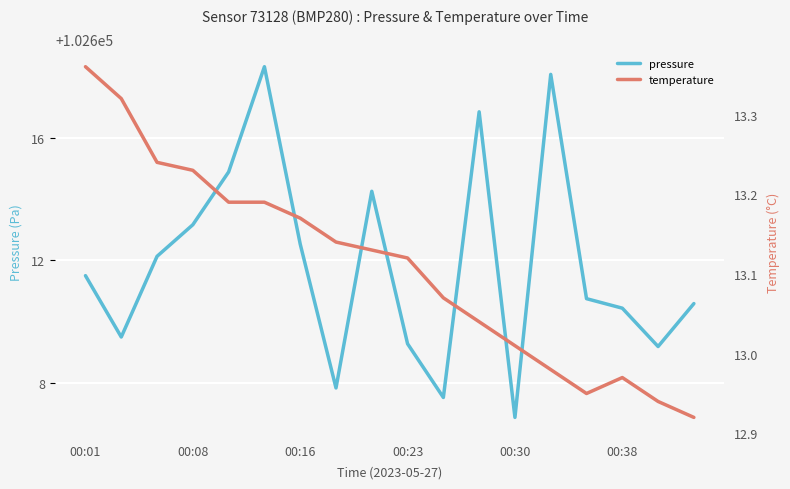

What is the value of the temperature point at the 15th from the left?

12.9